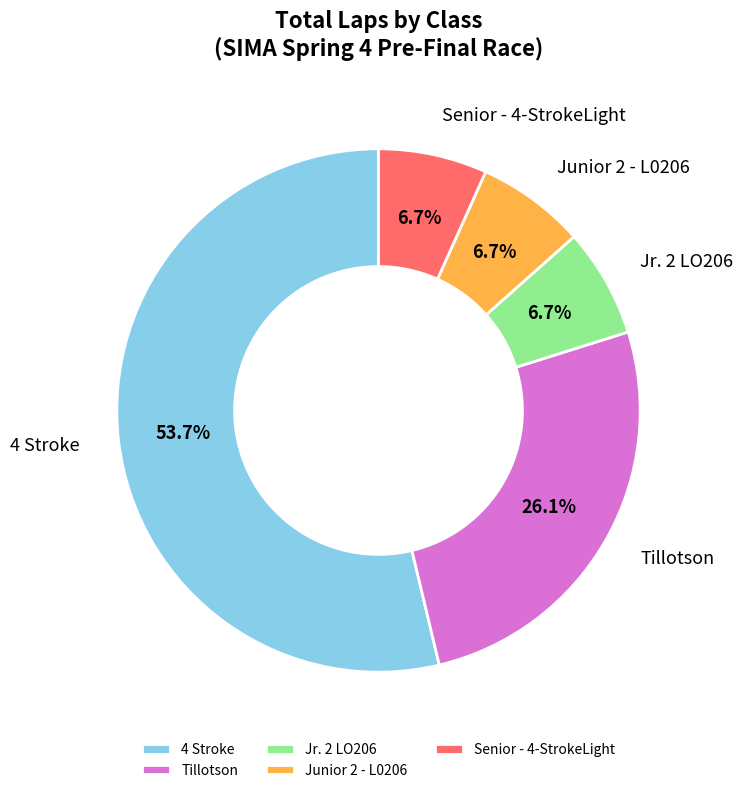

To the nearest percent, what portion does Senior - 4-StrokeLight represent?

7%